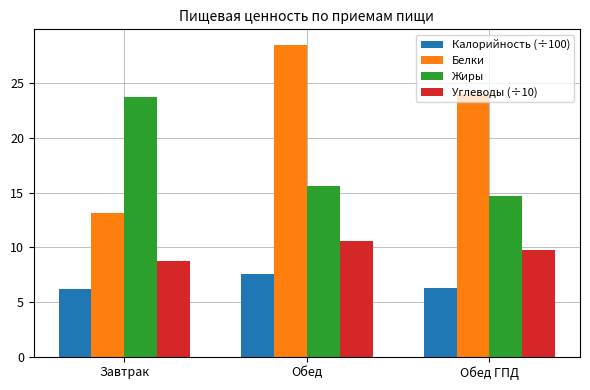

The Калорийность (÷100) series shows 10.0 at Завтрак. True or false?

False